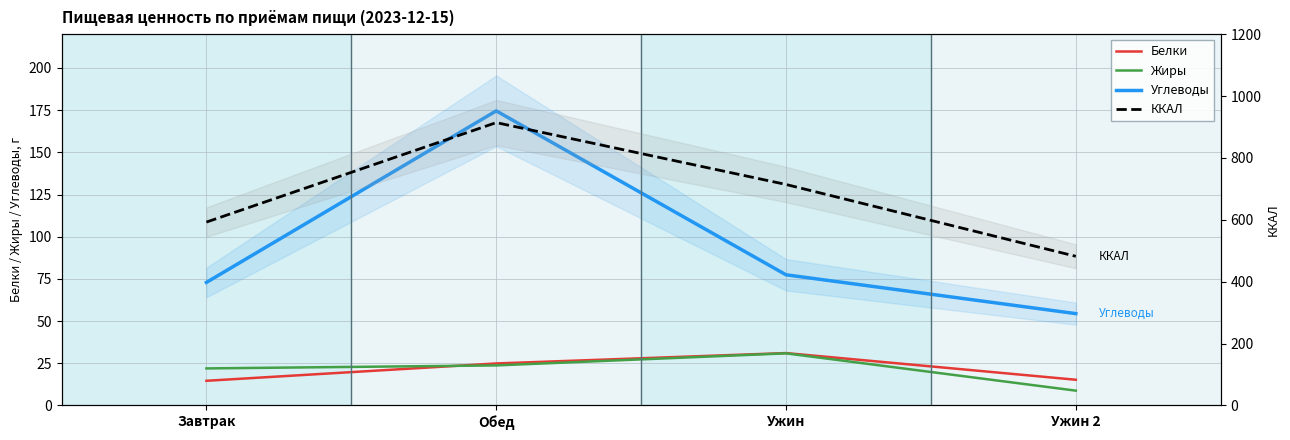

At how many categories does at least one series exceed 456?

4